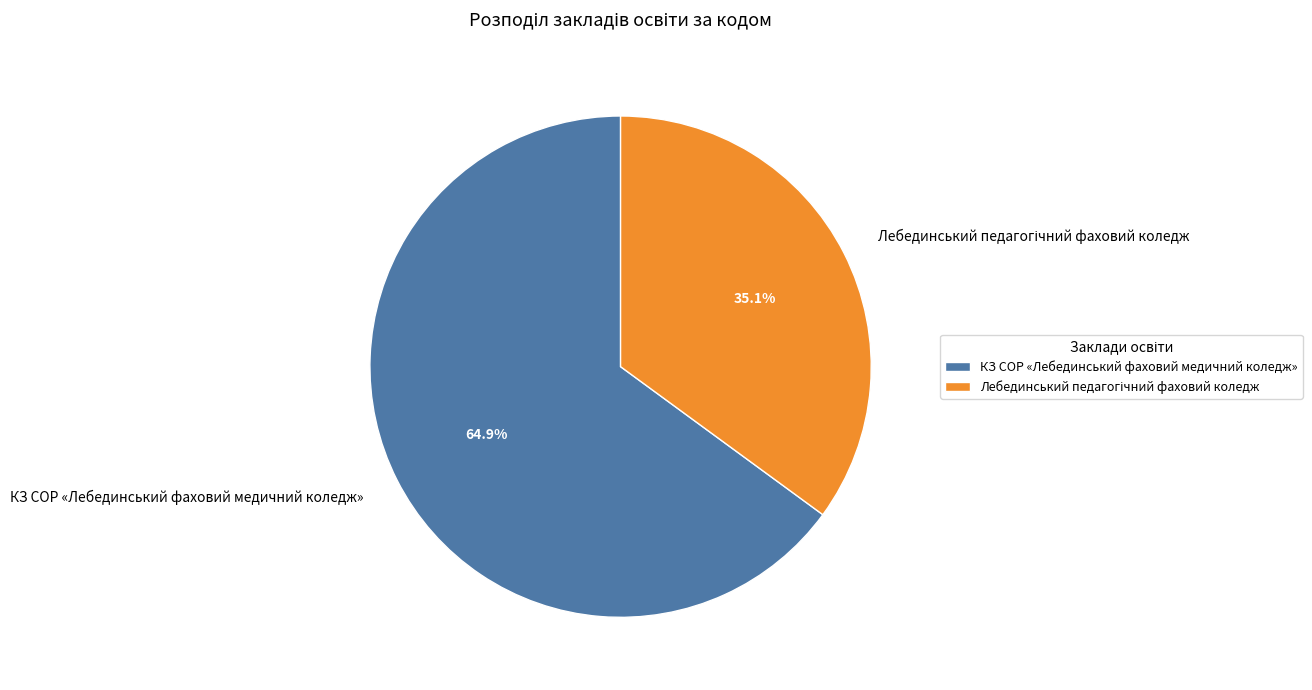

Is it true that КЗ СОР «Лебединський фаховий медичний коледж» is 60% of the pie?

False